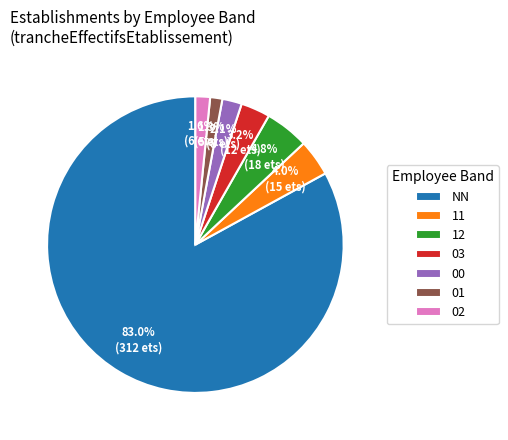

To the nearest percent, what is the difference between the largest and smallest slice percentages?

82%